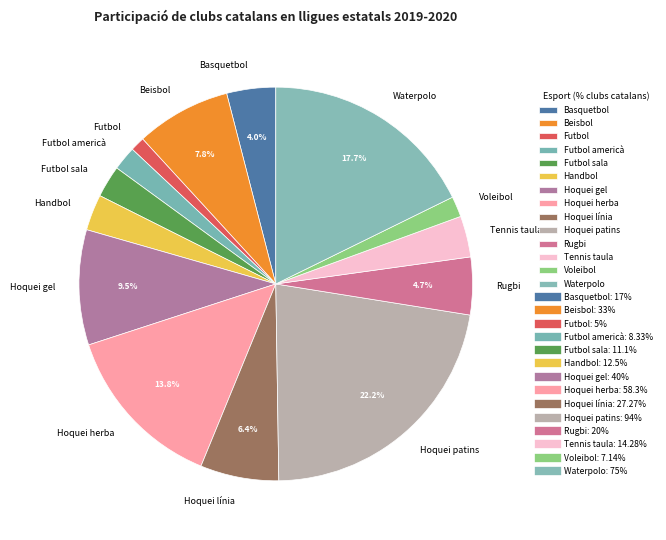

To the nearest percent, what is the average slice percentage?

7%